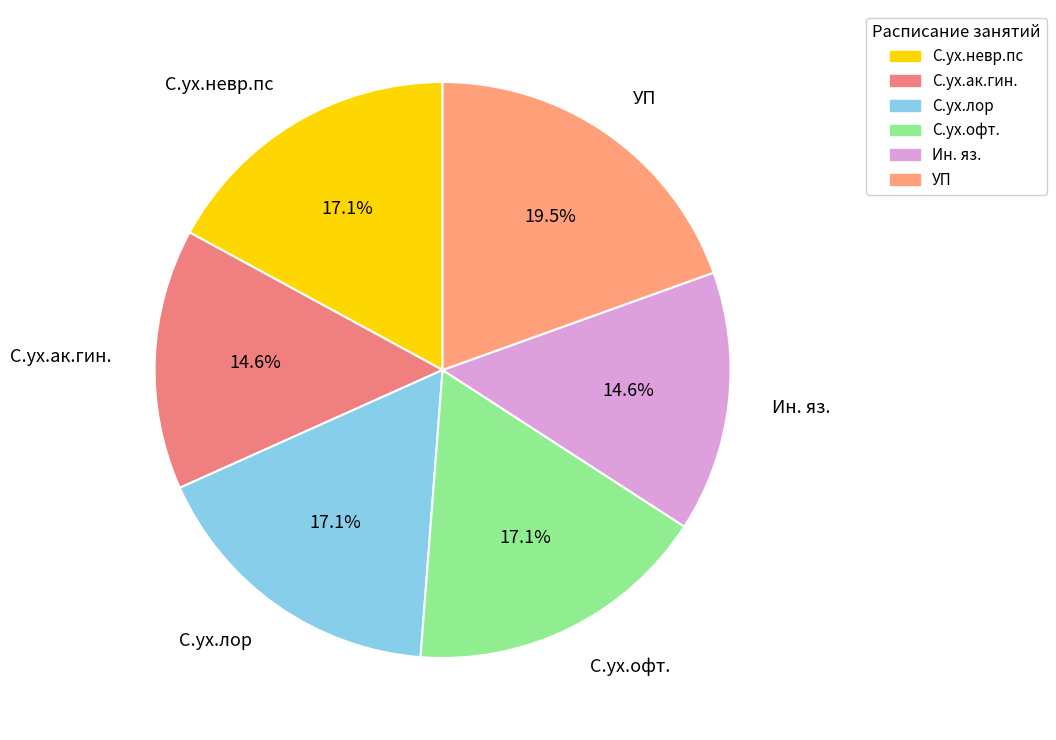

Which slice is the largest?

УП